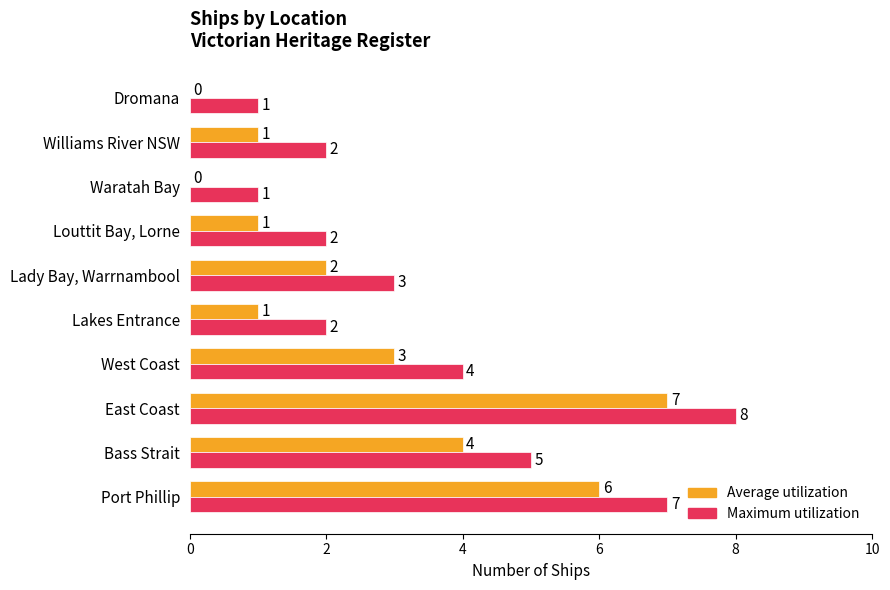

How many categories are shown in the chart?

10